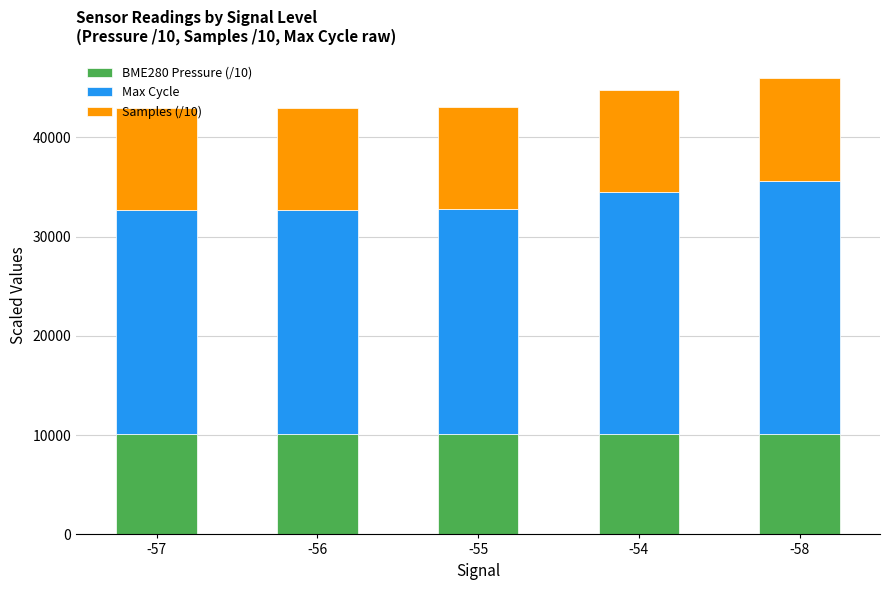

What is the total value across all series at -56?

43003.0